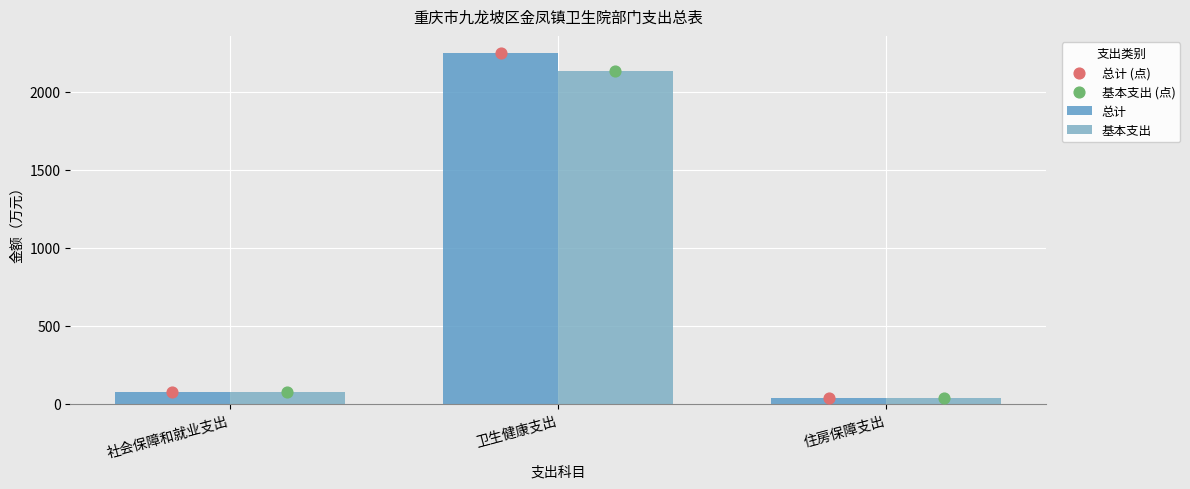

At which category is the sum across all series the highest?

卫生健康支出